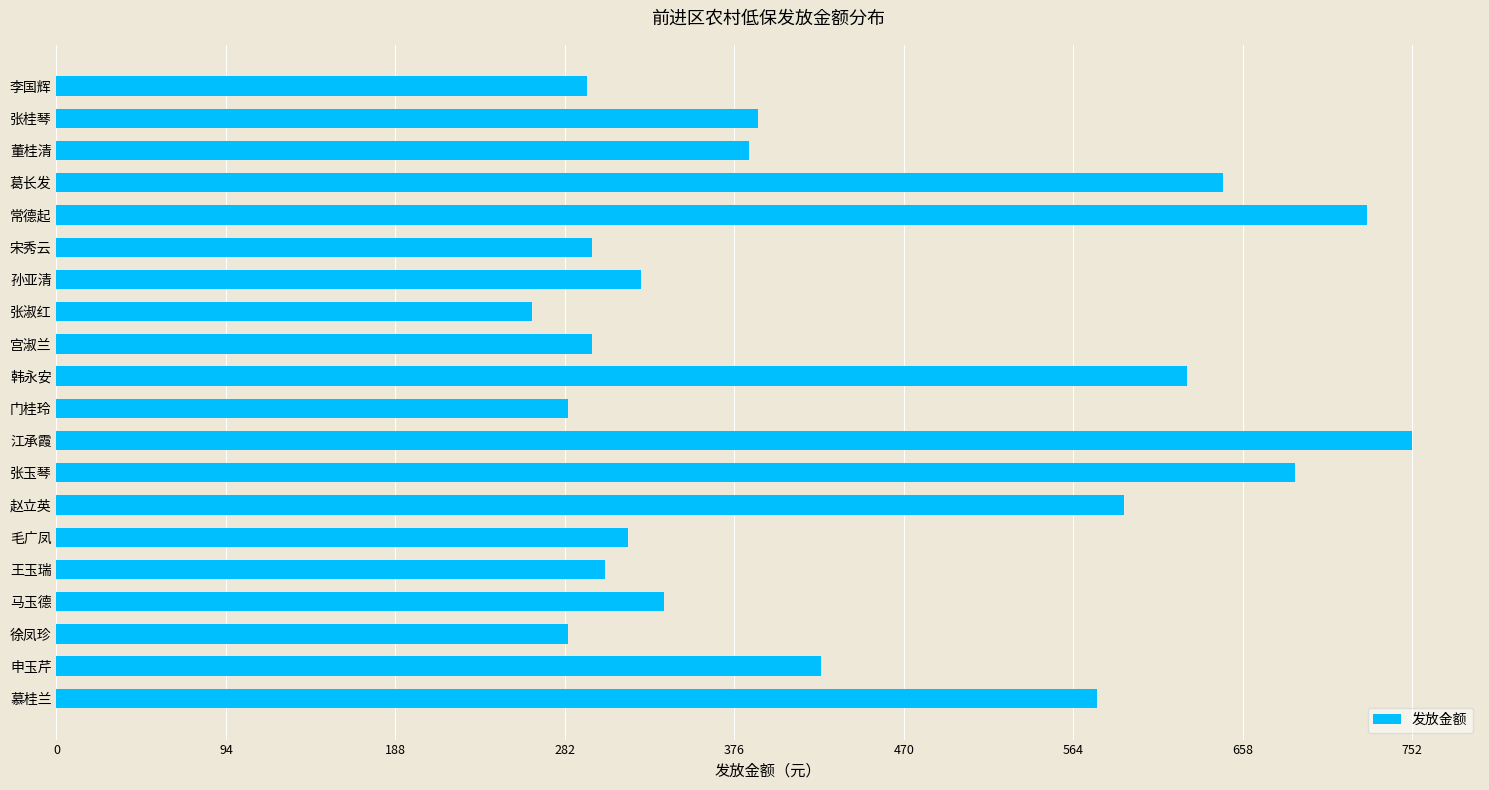

Is it true that the value at 韩永安 is 627?

True